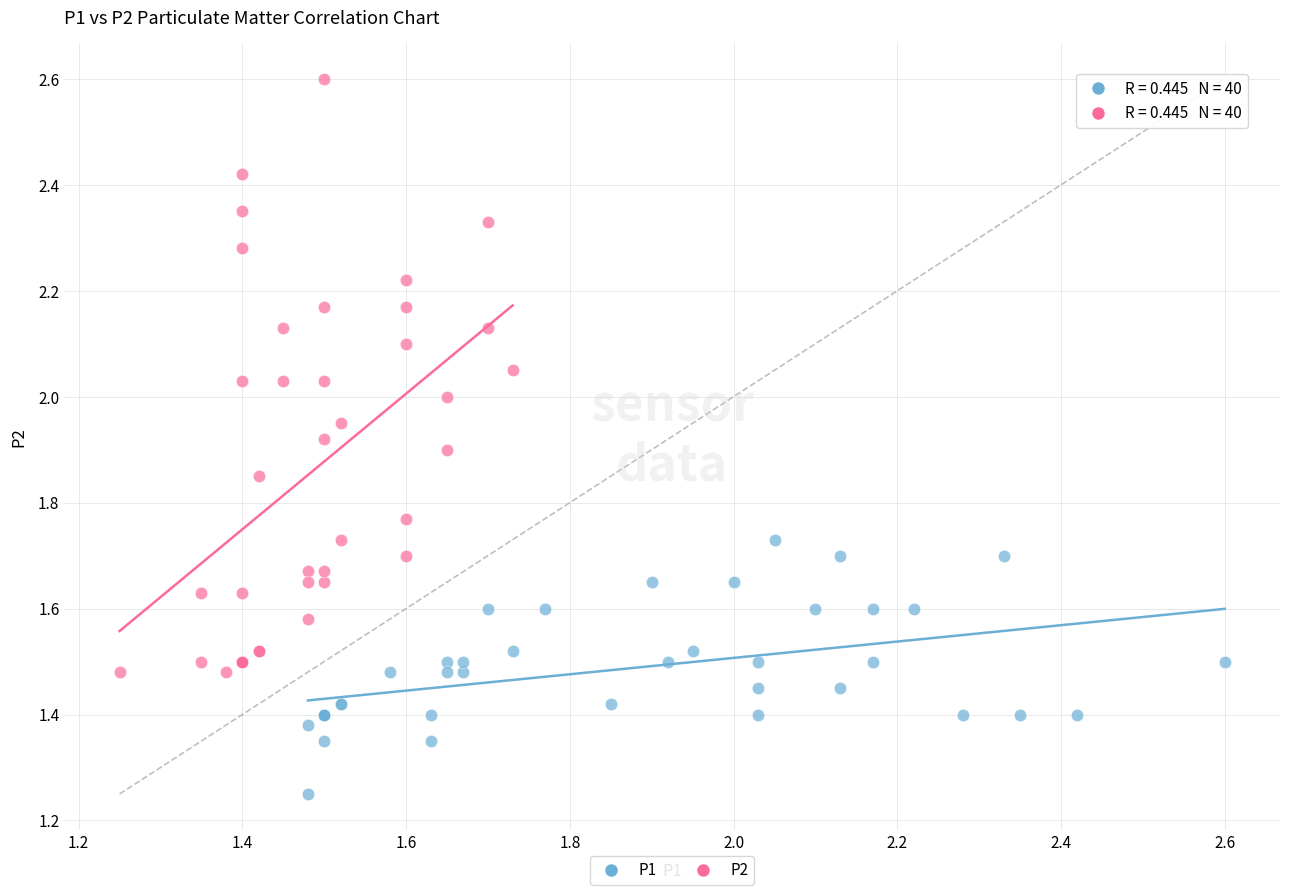

What are all the series names shown in the legend?

P1, P2